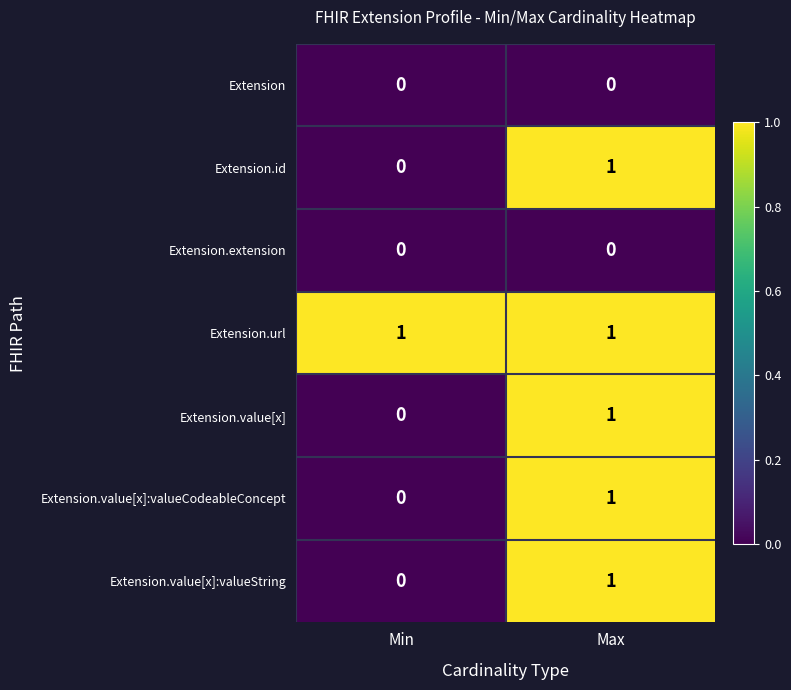

The Extension.extension series shows 0 at Min. True or false?

True